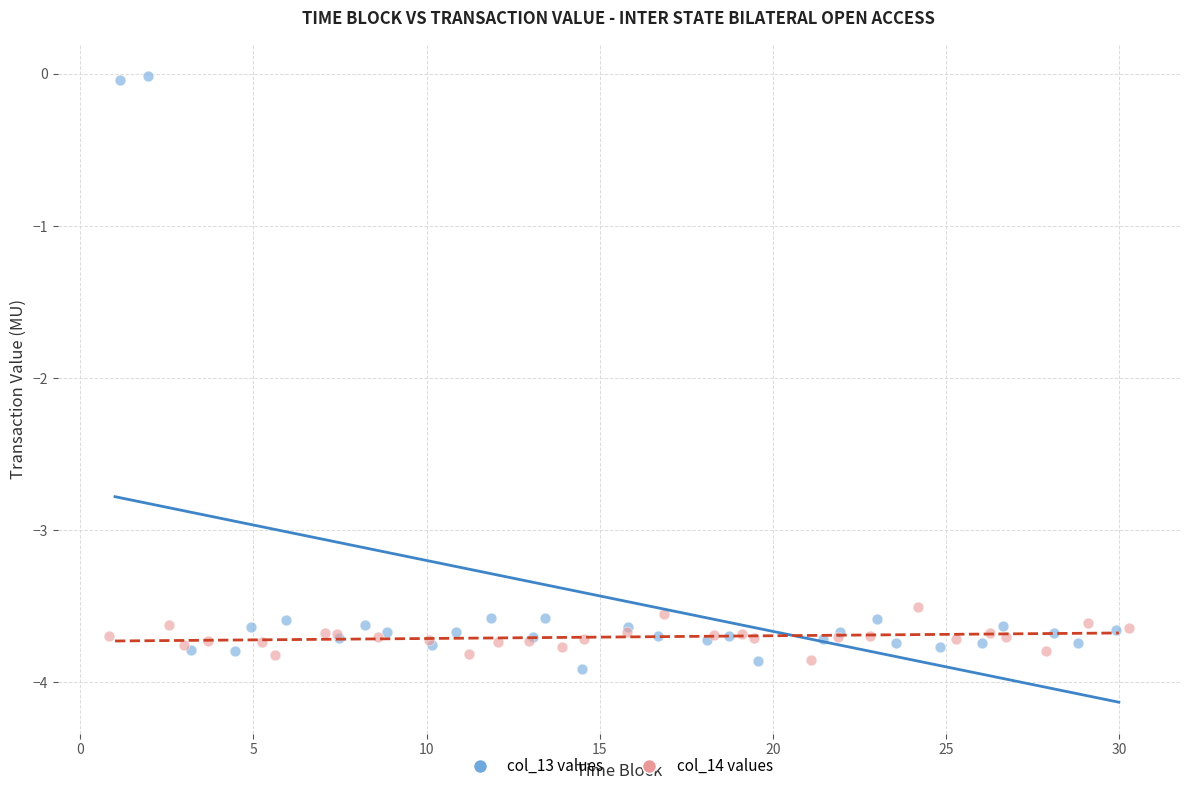

Which series has the widest spread of Y values?

col_13 values